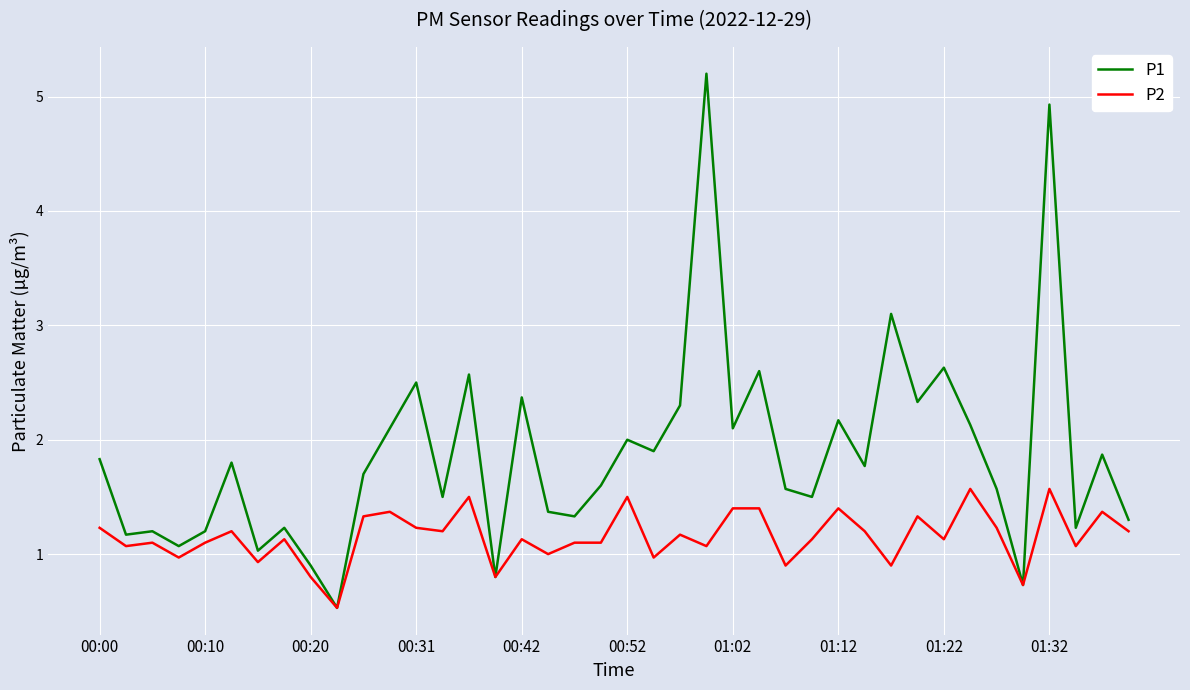

Rank the series by their average value, from highest to lowest.

P1, P2